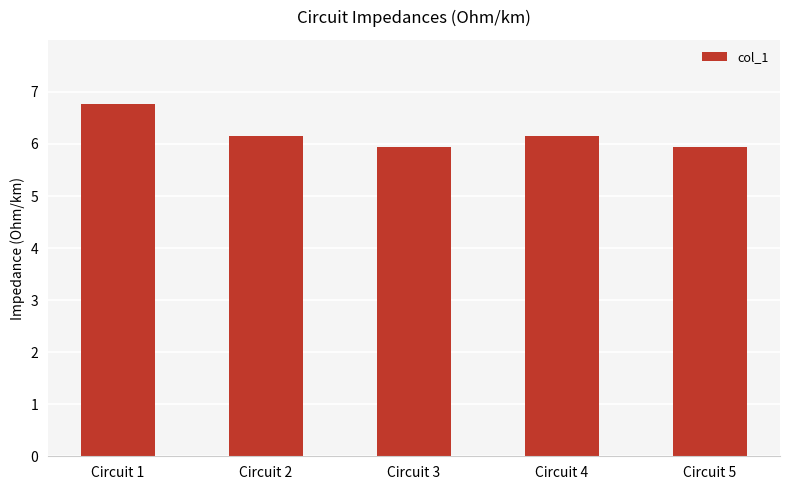

Reading right to left, what are all the values shown in this chart?

Circuit 5=5.9	Circuit 4=6.2	Circuit 3=5.9	Circuit 2=6.2	Circuit 1=6.8